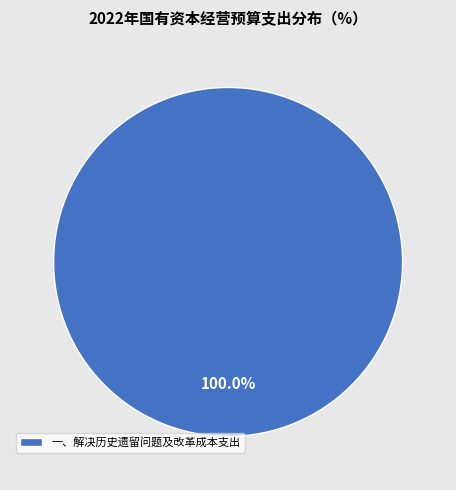

Is there a majority slice in this chart?

Yes